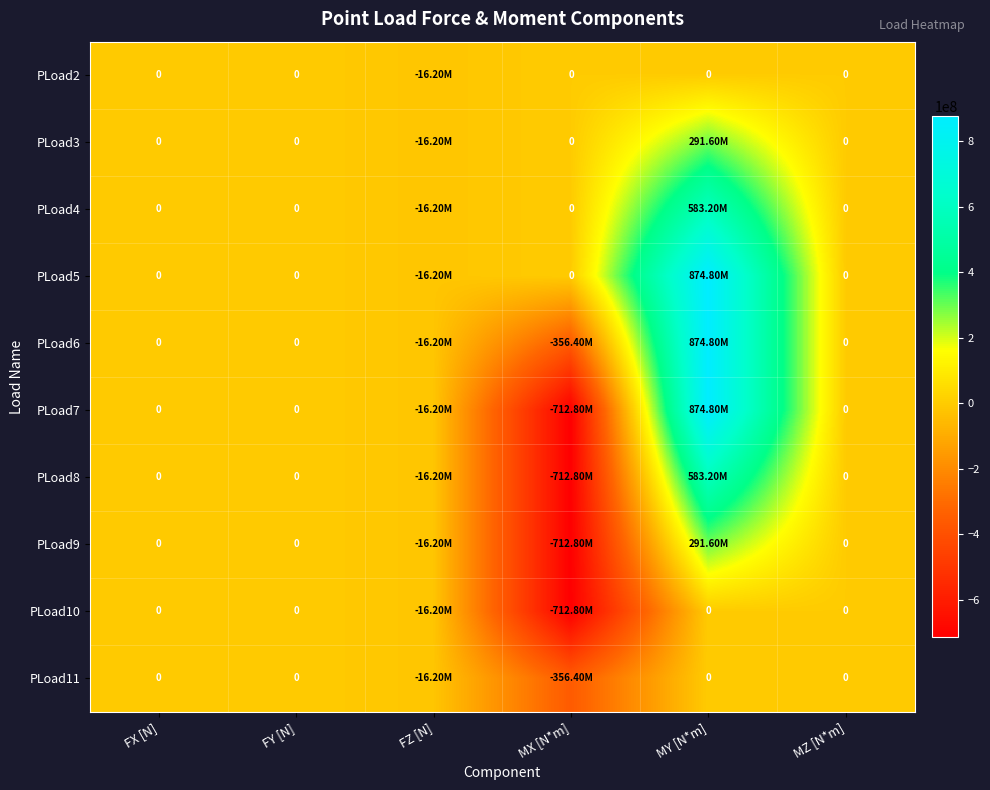

What is the approximate value of PLoad9 at FZ [N]?

-16200000